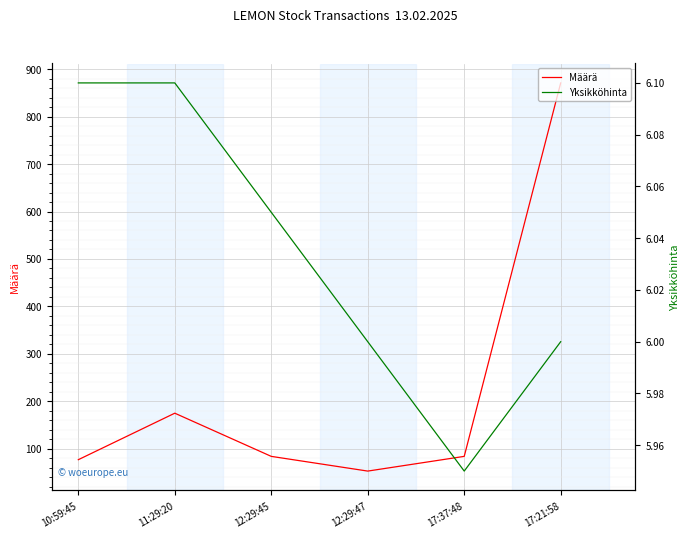

What position from the left is 11:29:20?

2